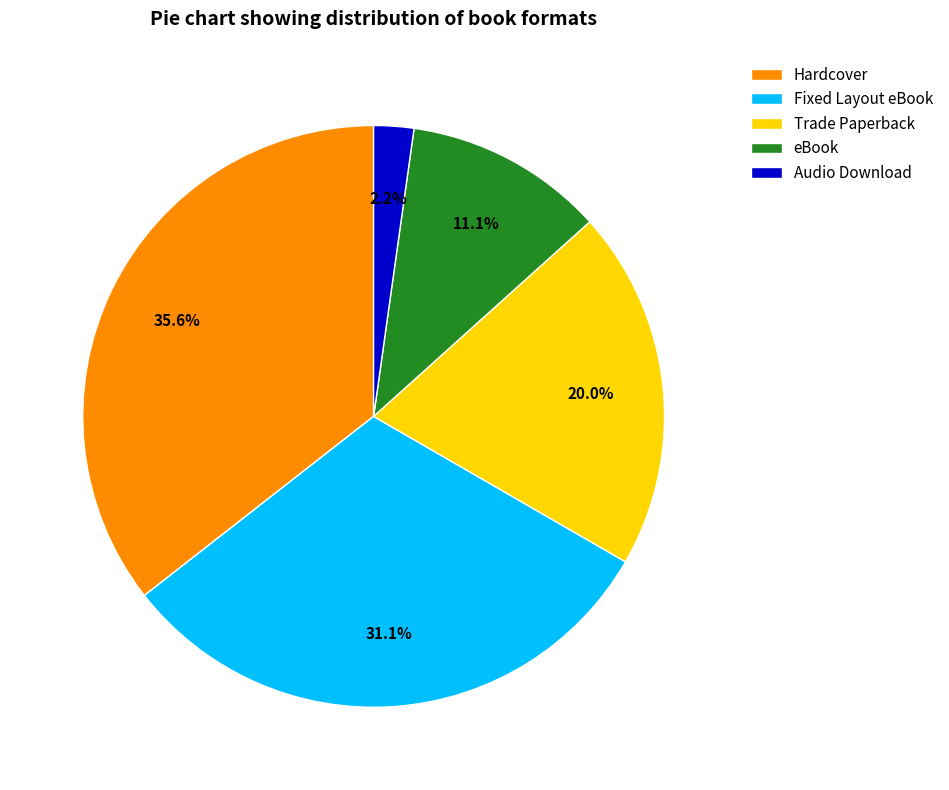

Is it true that eBook is 11% of the pie?

True